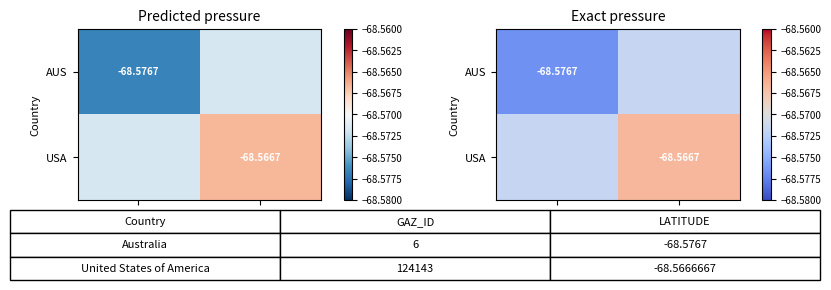

List the labels in order of AUS value, largest first.

124143, 6